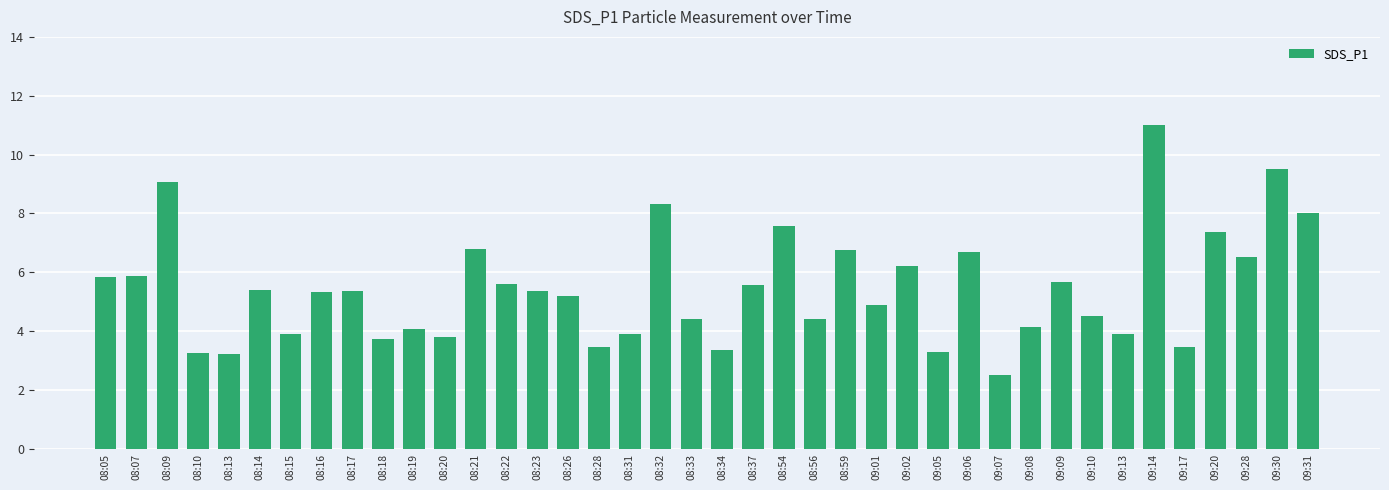

What is the change in value from 09:09 to 09:20?

+1.7